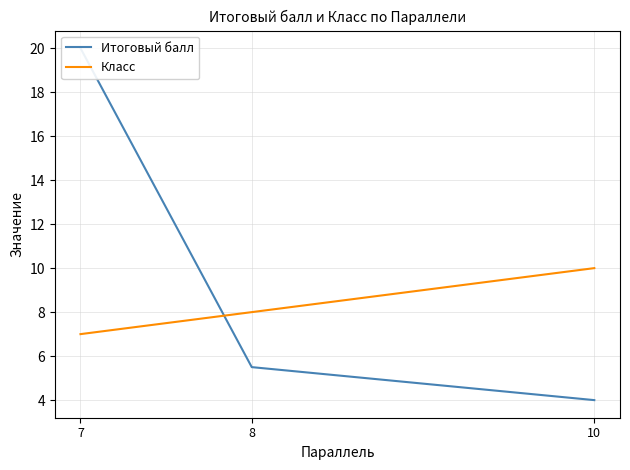

Reading left to right, list all the values displayed in this chart.

Итоговый балл: 10=4.0	8=5.5	7=20.0
Класс: 10=10.0	8=8.0	7=7.0